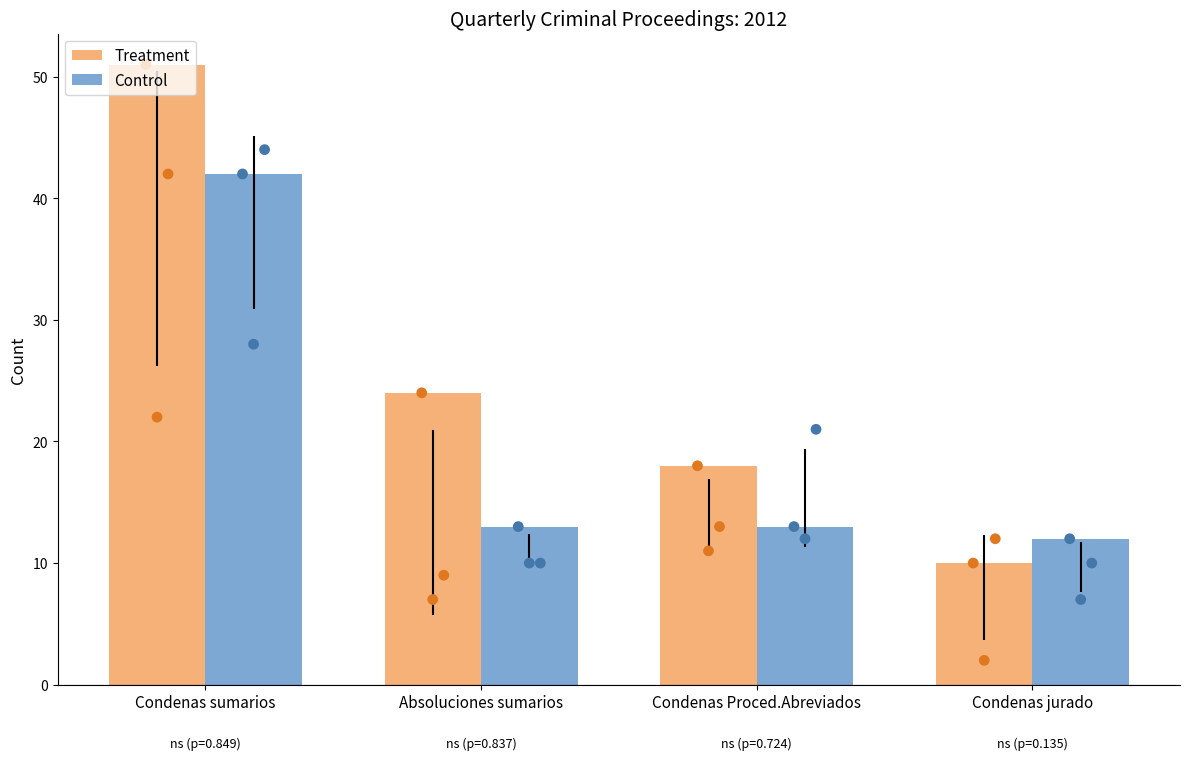

At which category is the sum across all series the highest?

Condenas sumarios